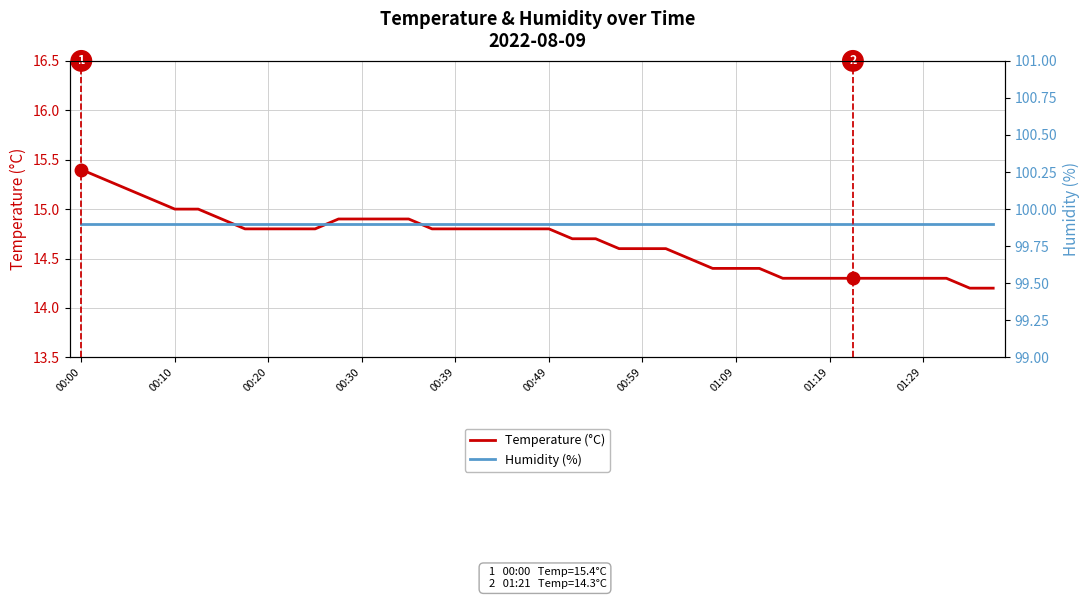

Which category has the lowest value in the Humidity (%) series?

00:00